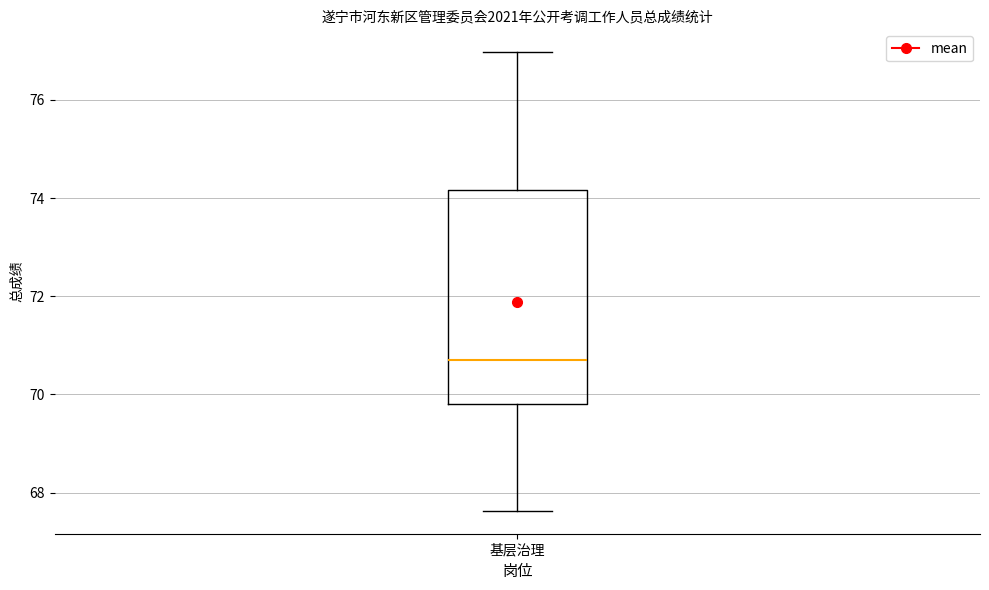

Transcribe this box plot: give where the median line is, the range the box spans, and where the two whiskers end, as read against the y-axis. The values are not printed on the chart, so give them approximately, as read against the axis.

median 70.8, box 69.8 to 74.2, whiskers 67.6 to 77.0